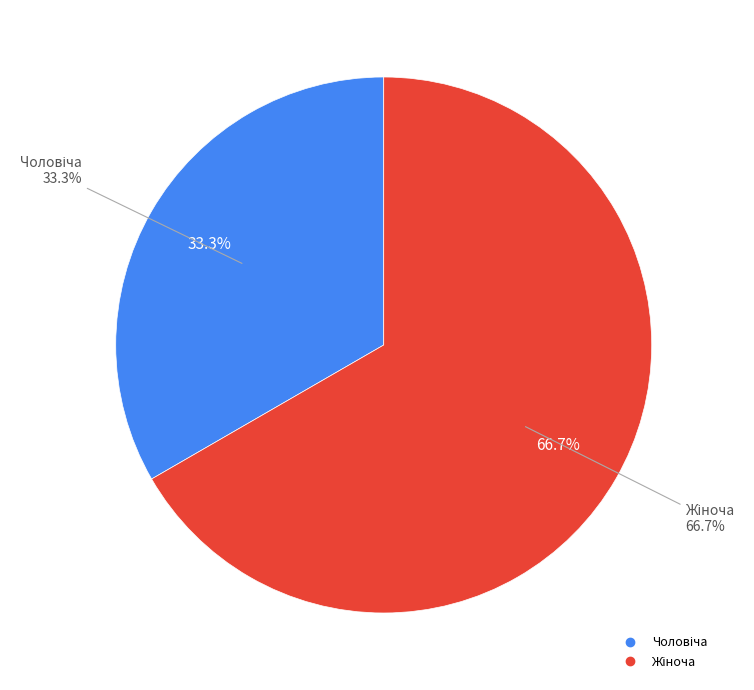

What percentage is NOT represented by Чоловіча?

66.7%